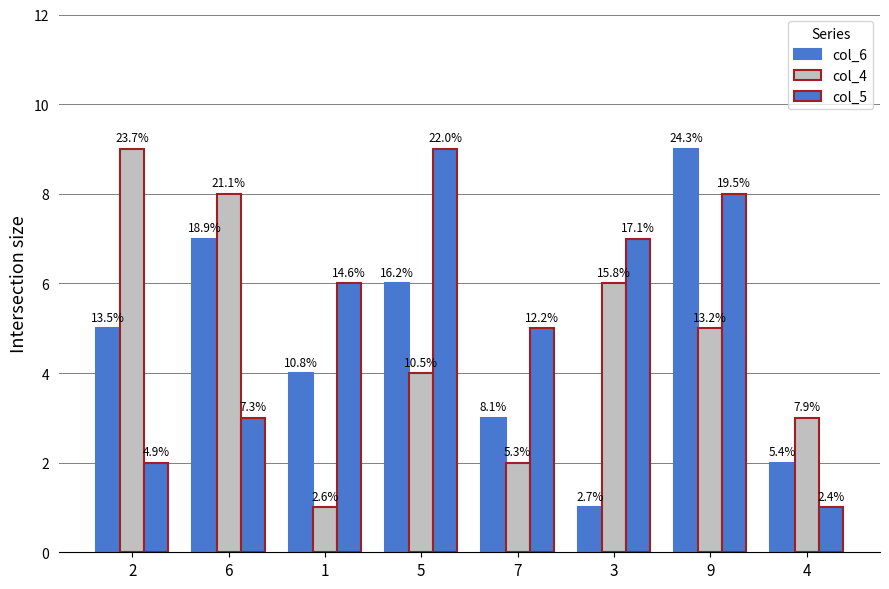

What is the sum of the col_4 values at 5 and 9?

9